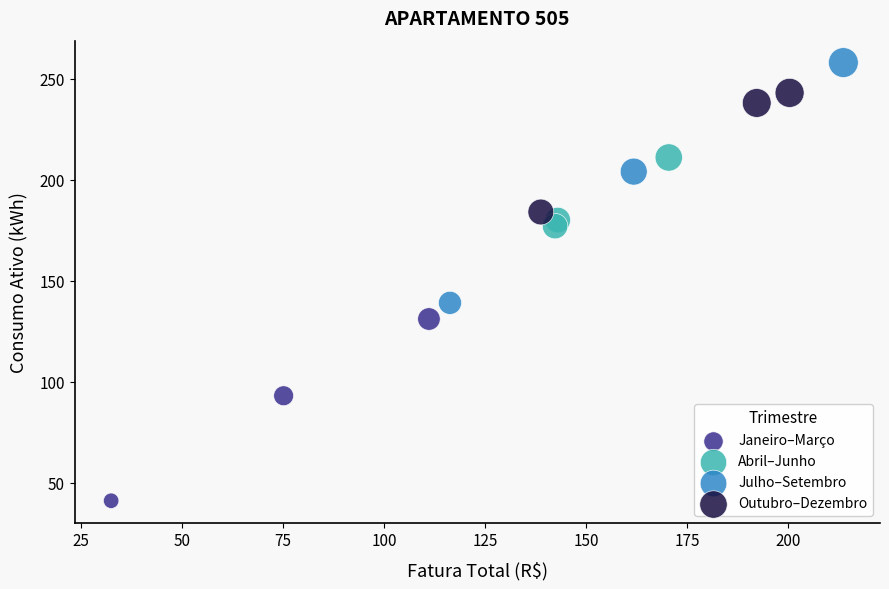

Which series reaches the maximum Y coordinate?

Julho–Setembro